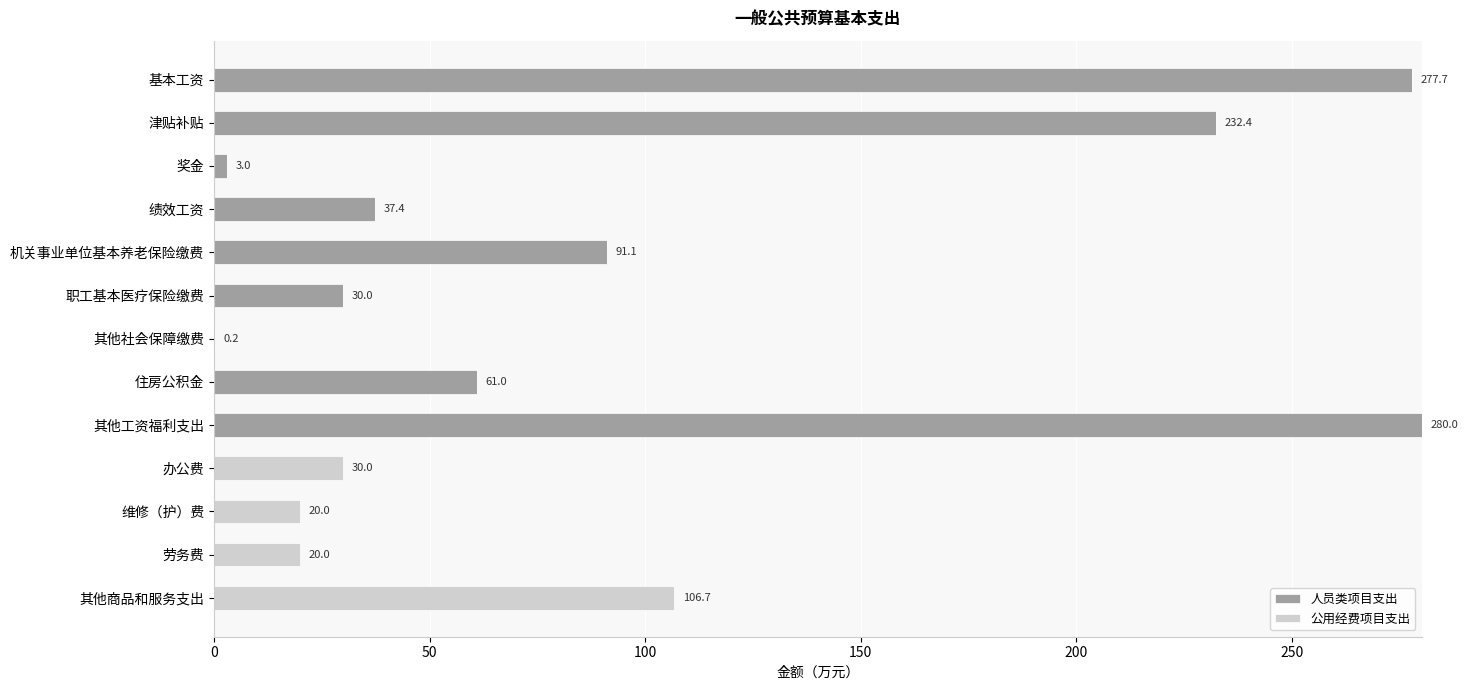

The value of 人员类项目支出 at 机关事业单位基本养老保险缴费 is 91.1. True or false?

True